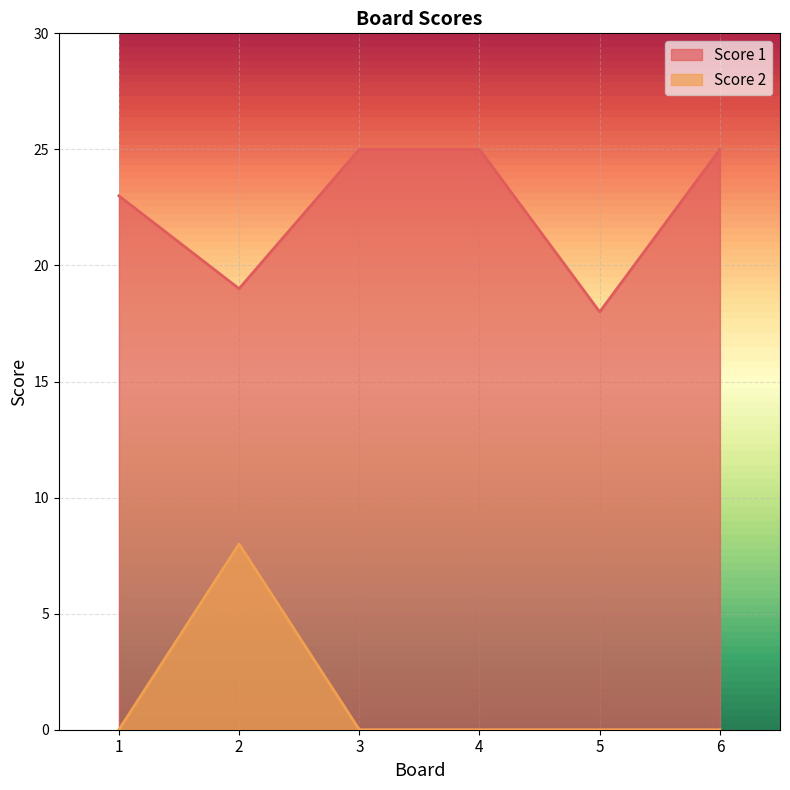

Reading left to right, list all the values displayed in this chart.

Score 1: 23	19	25	25	18	25
Score 2: 0	8	0	0	0	0